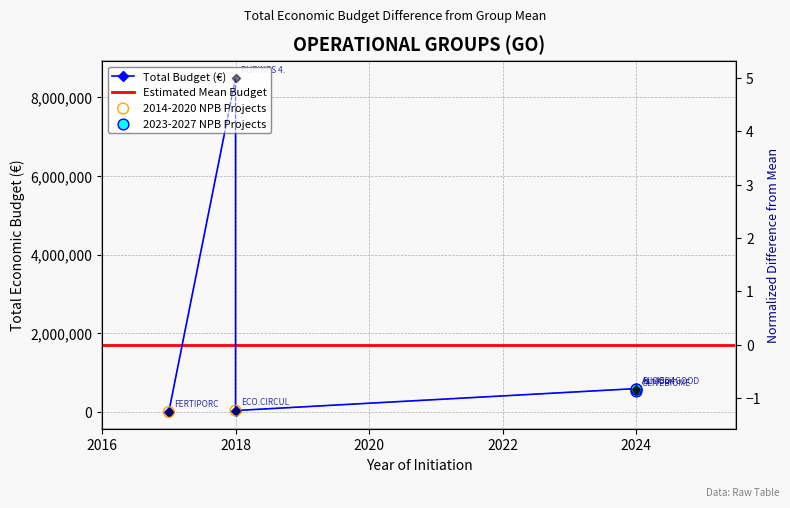

Between 2024 and 2018, which is larger?

2024